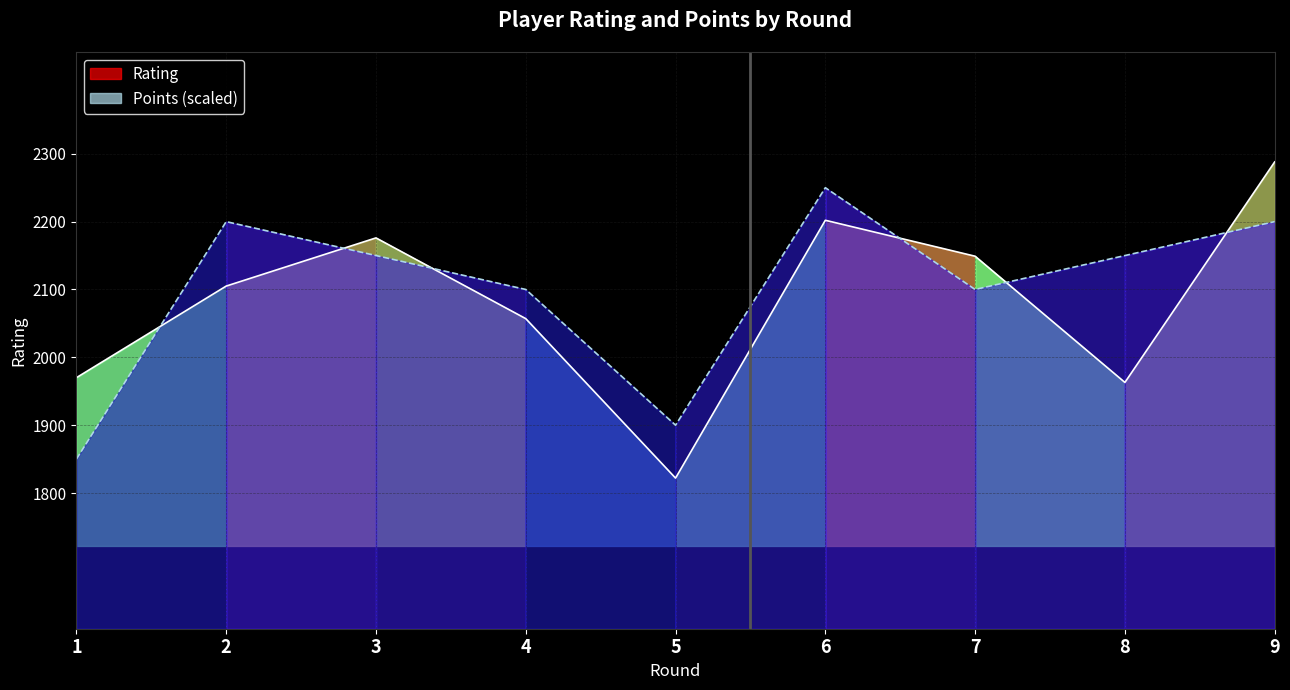

Reading left to right, transcribe all the data shown in this chart.

Rating: 1=1970	2=2105	3=2176	4=2057	5=1822	6=2202	7=2149	8=1963	9=2288
Points (scaled): 1=1850	2=2200	3=2150	4=2100	5=1900	6=2250	7=2100	8=2150	9=2200